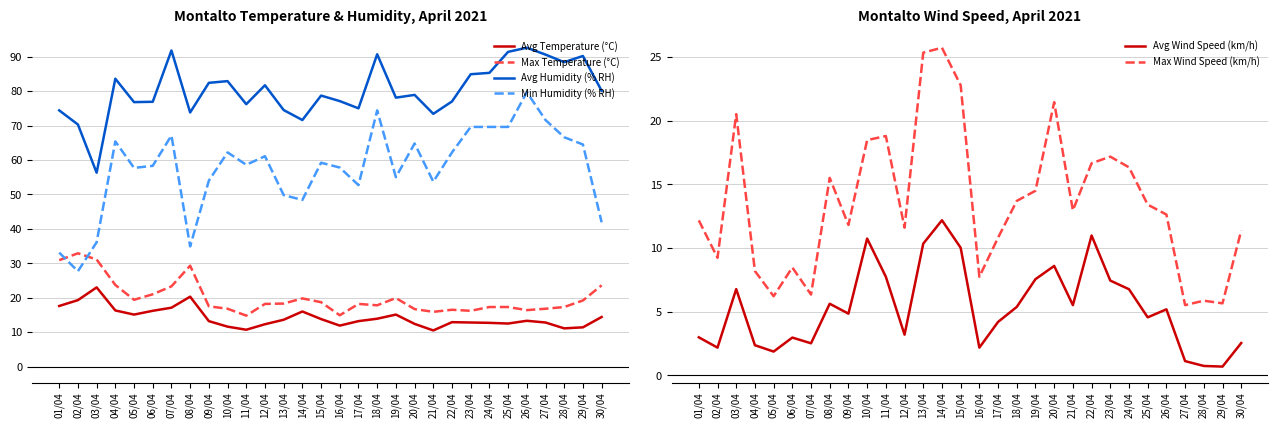

What position from the left is 26/04?

26